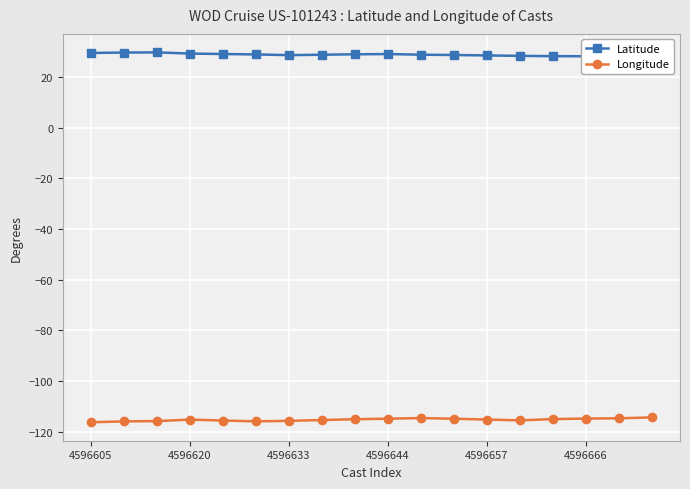

Count the number of data series in this chart.

2